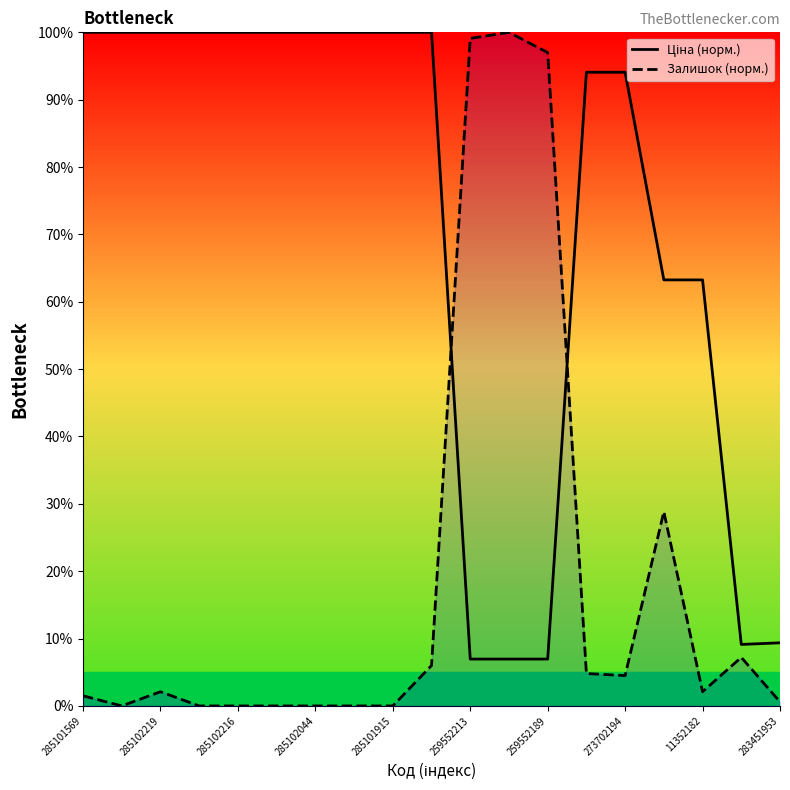

How many positive values does the Залишок (норм.) series have?

12